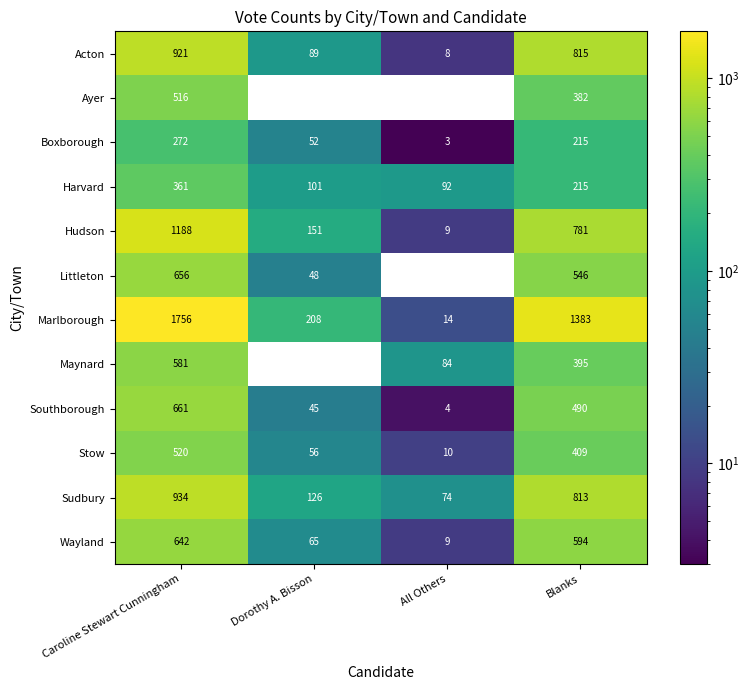

At which label does Wayland first exceed 594?

Caroline Stewart Cunningham